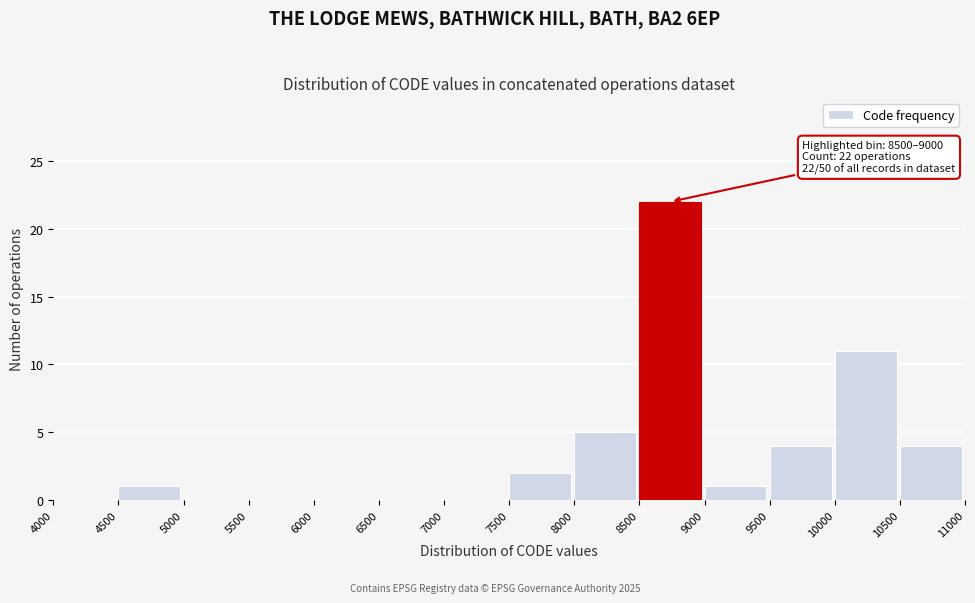

Over which range of the x-axis is the bar tallest?

8500 to 9000